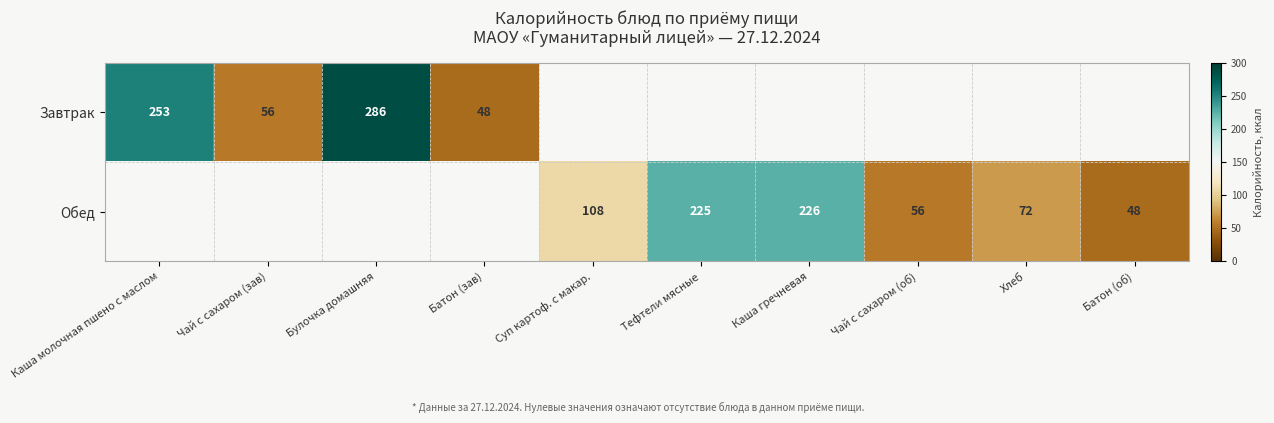

The Завтрак series shows 253 at Каша молочная пшено с маслом. True or false?

True